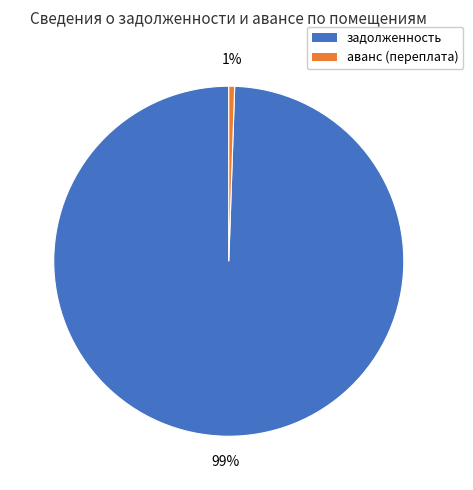

How many slices are in this pie chart?

2